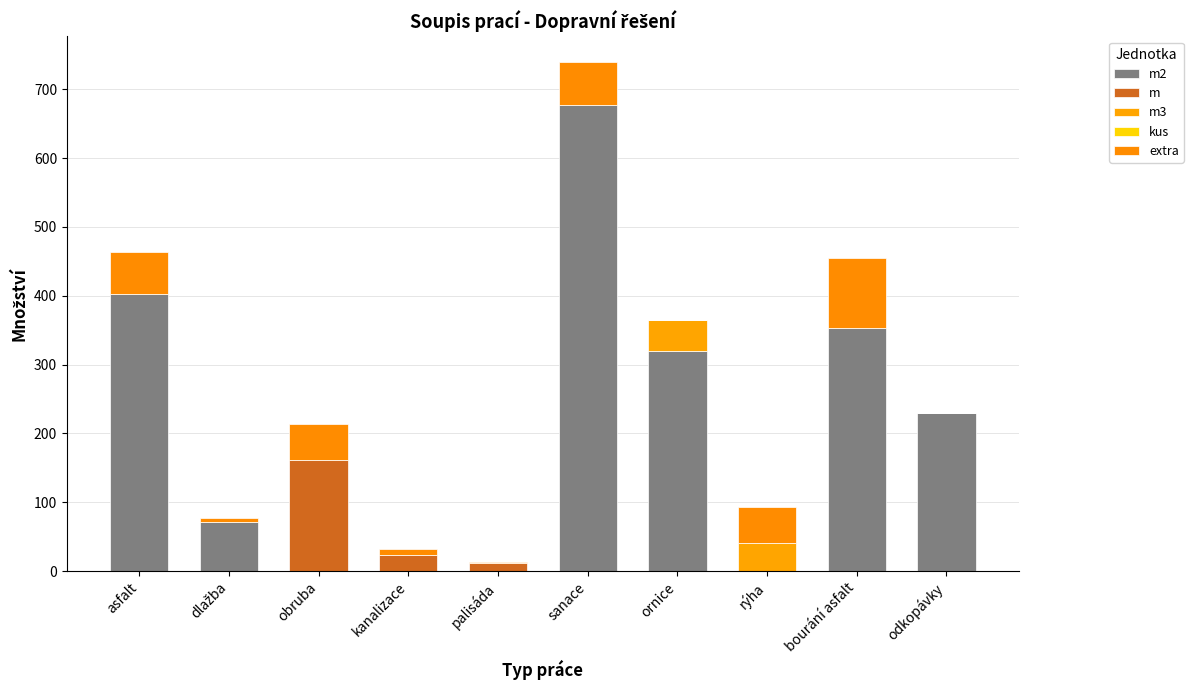

Are the bars horizontal?

No